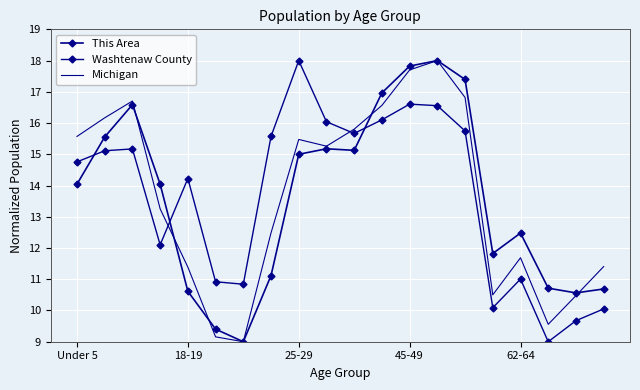

Count the number of categories in the chart.

20